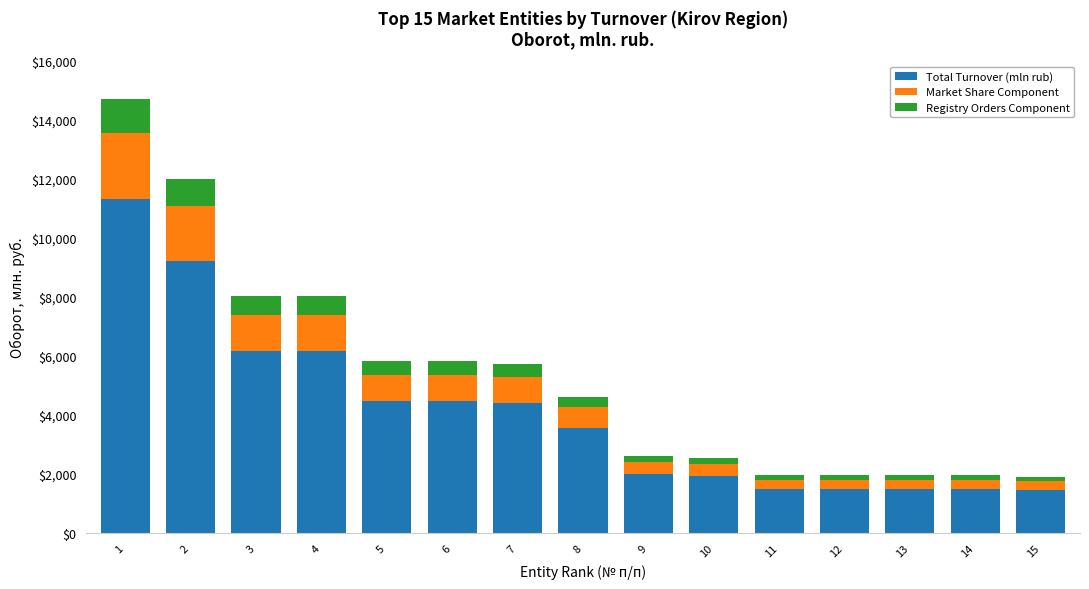

What is the maximum value for Total Turnover (mln rub)?

11312